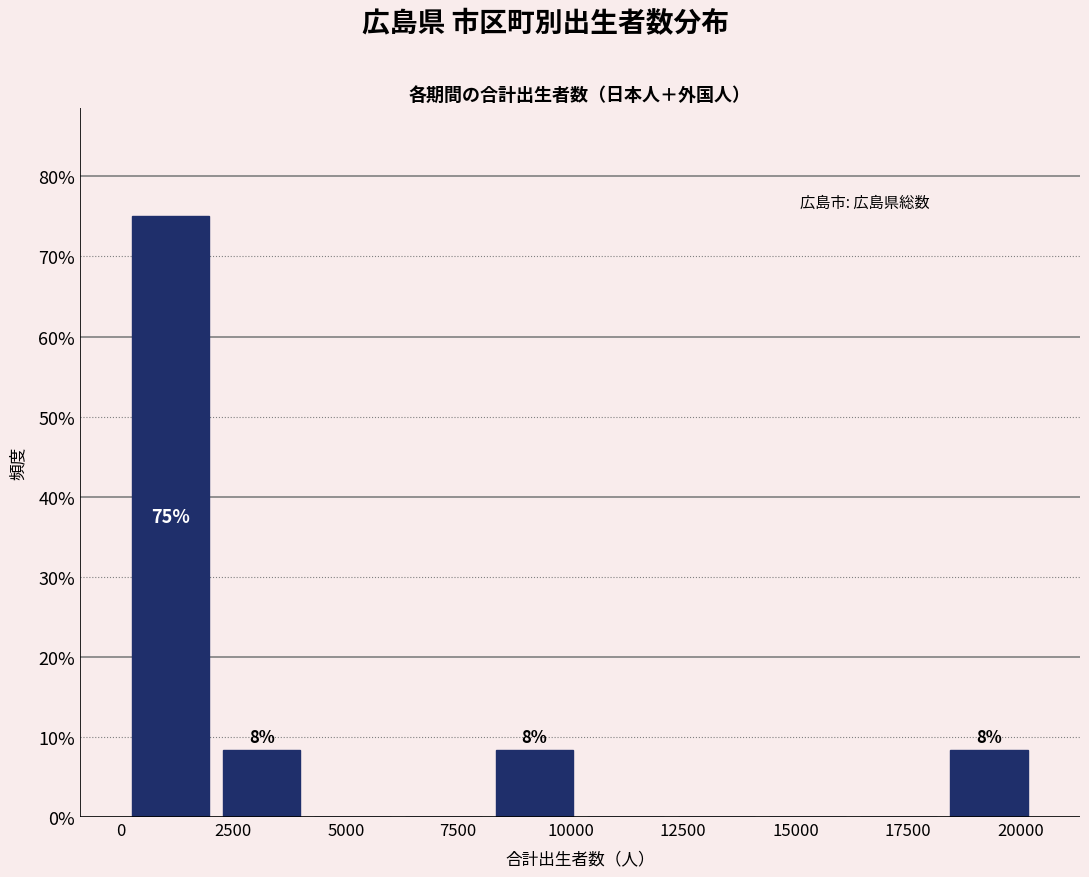

Over which range of the x-axis is the bar tallest?

0 to 2000